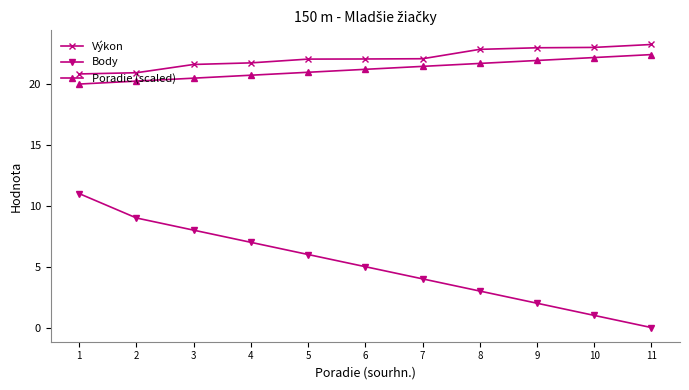

What is the spread (max minus min) of values at 6?

17.1